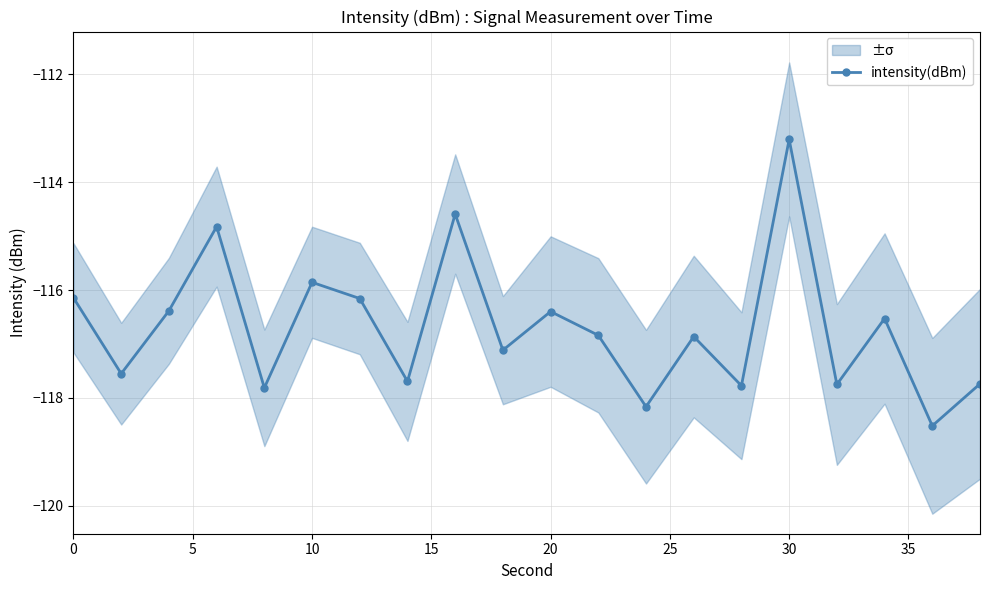

True or false: intensity(dBm) has a value of -202.3 at 30.

False